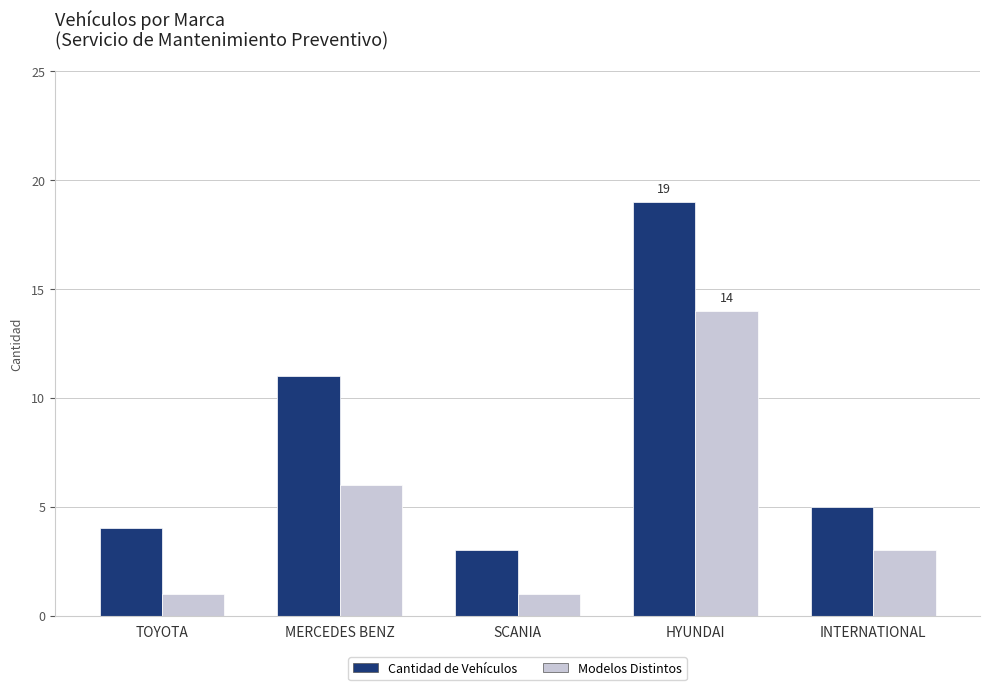

Which series changed the most between MERCEDES BENZ and SCANIA?

Cantidad de Vehículos